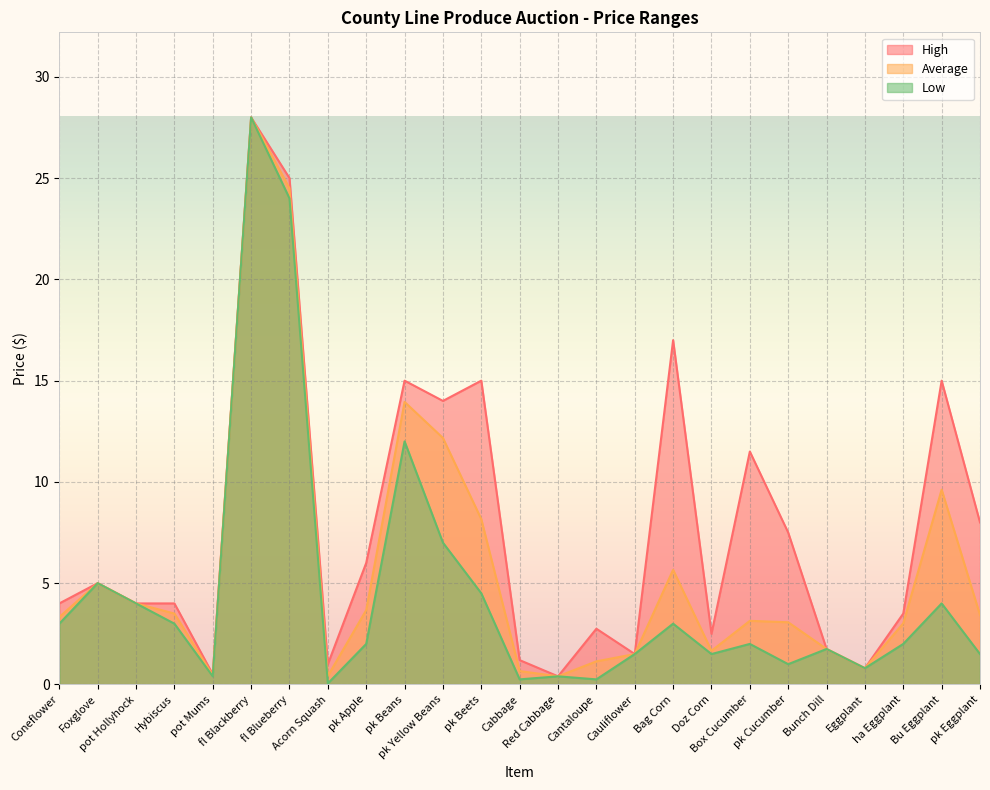

What is the sum of all Low values?

112.9